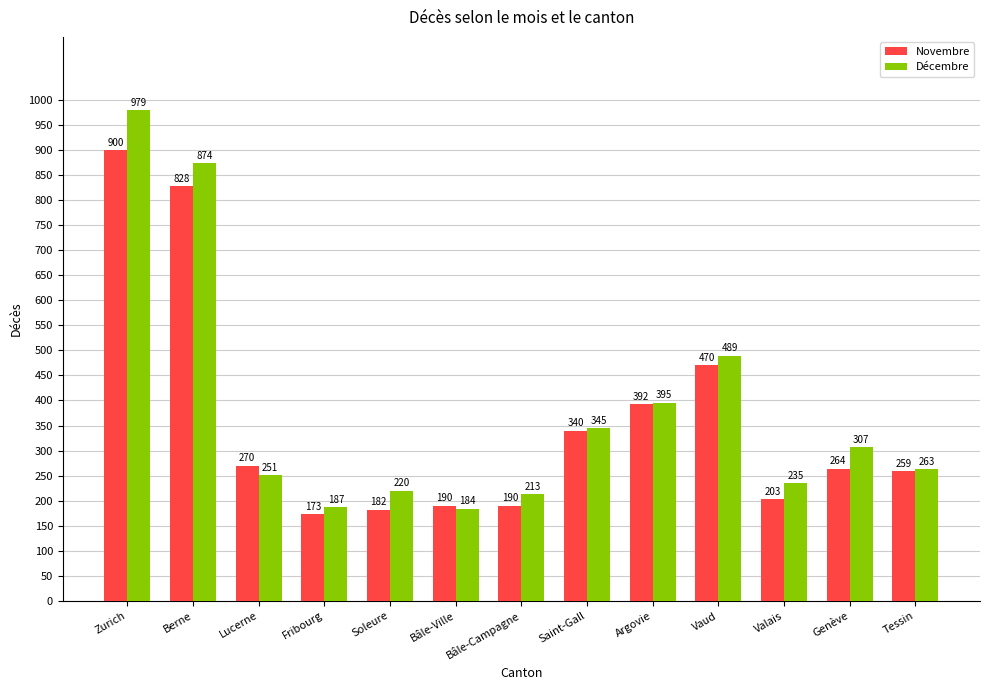

How many groups of bars are there?

13